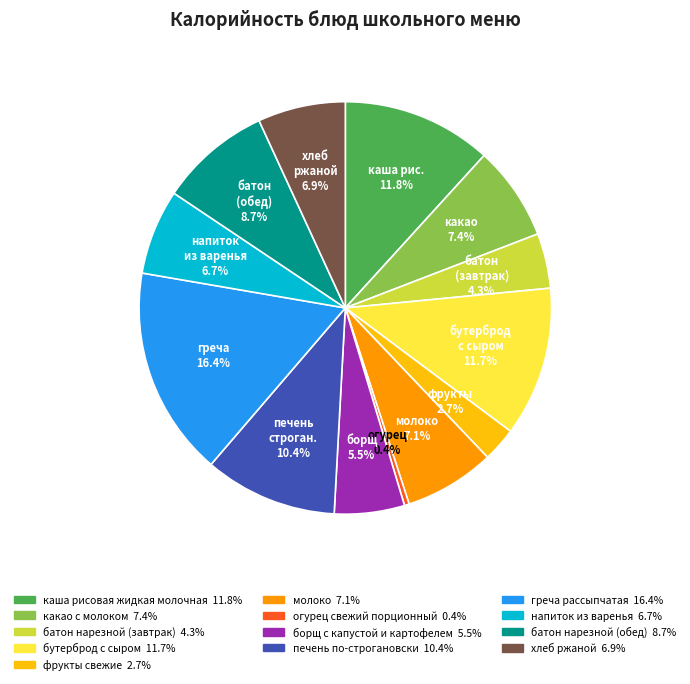

Is there a majority slice in this chart?

No